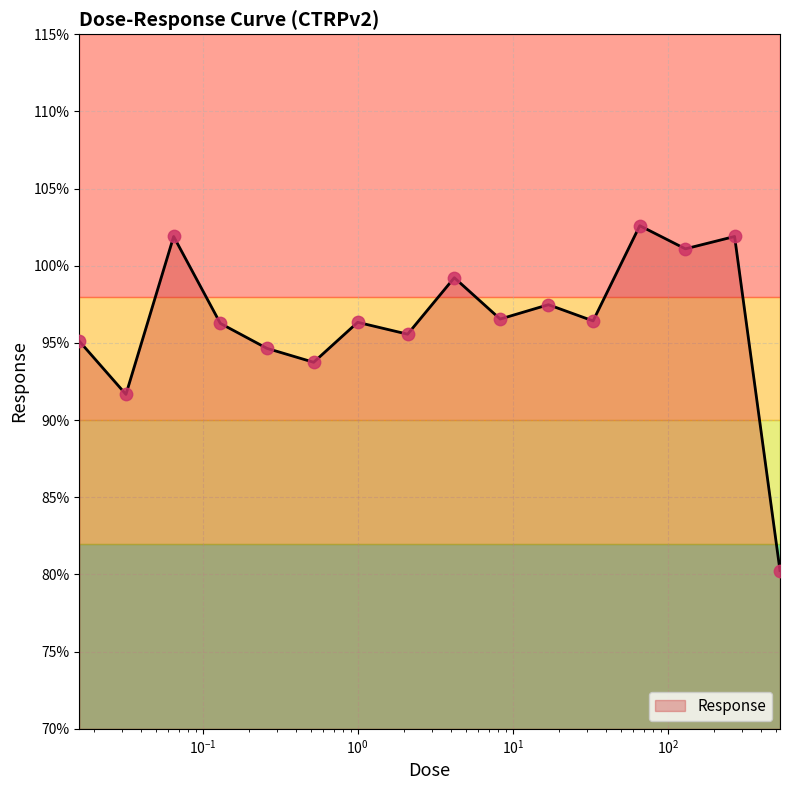

Between 0.016 and 270.0, which is larger?

270.0